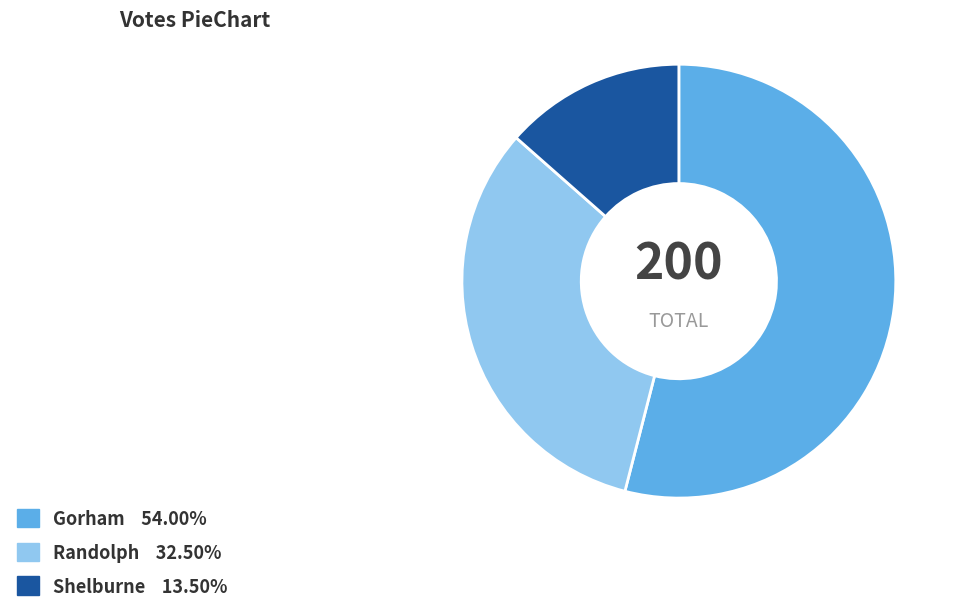

Is Randolph the majority of the pie?

No